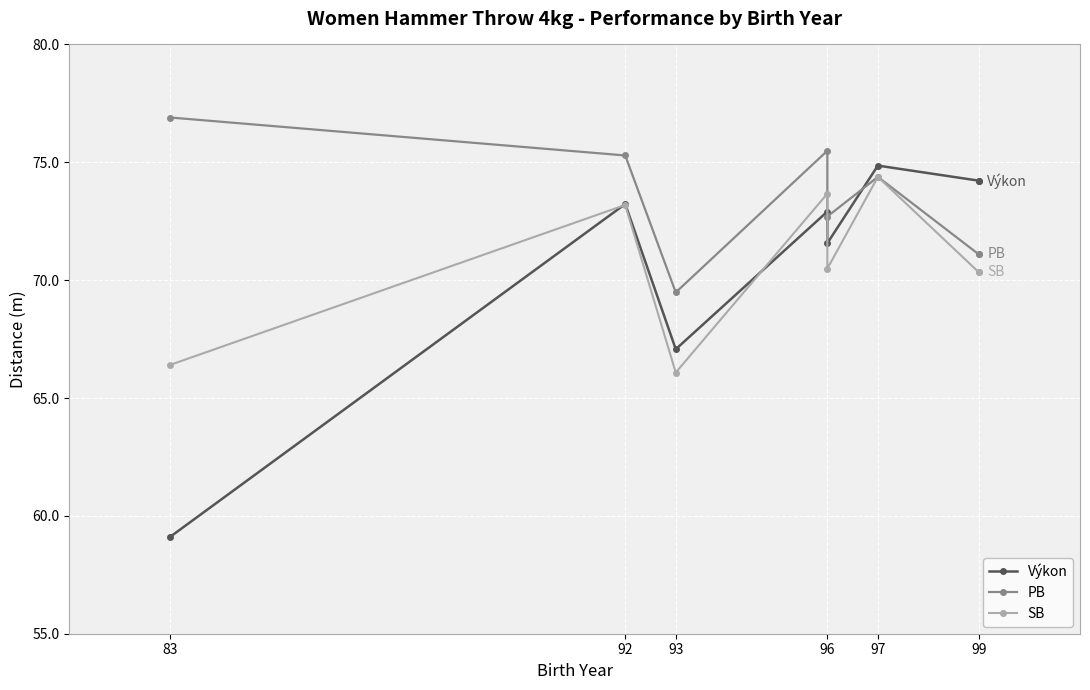

Rank the series at 92 from highest to lowest value.

PB, Výkon, SB